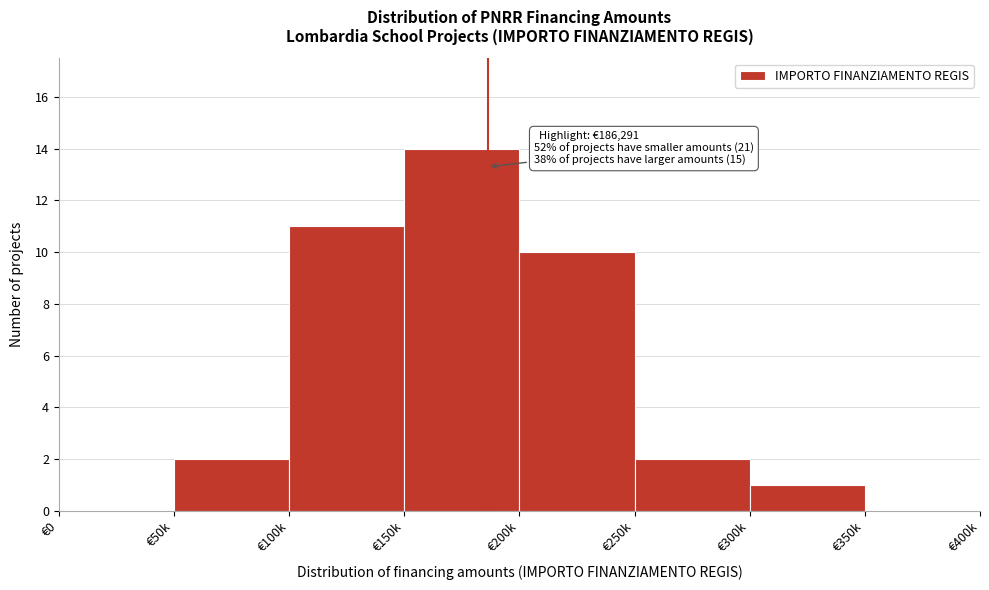

Reading right to left, transcribe all the data shown in this chart.

€350k=0	€300k=1	€250k=2	€200k=10	€150k=14	€100k=11	€50k=2	€0=0